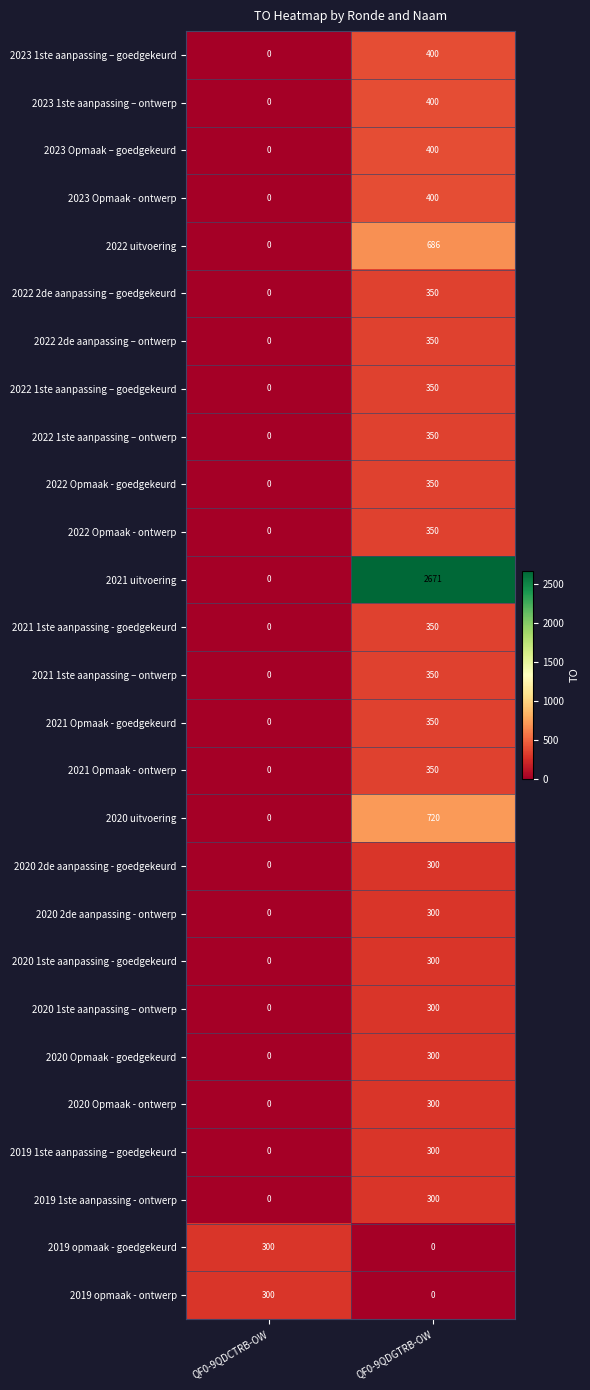

True or false: 2020 2de aanpassing - goedgekeurd has a value of 300 at QF0-9QDGTRB-OW.

True